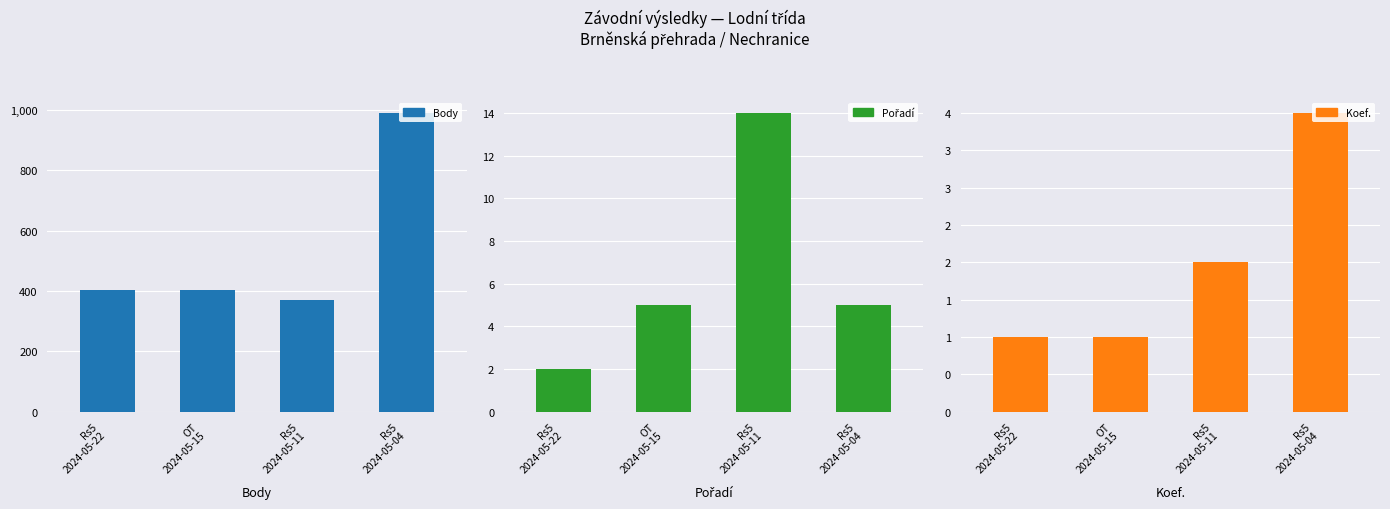

Is it true that Body equals 529 at Rs5
2024-05-11?

False